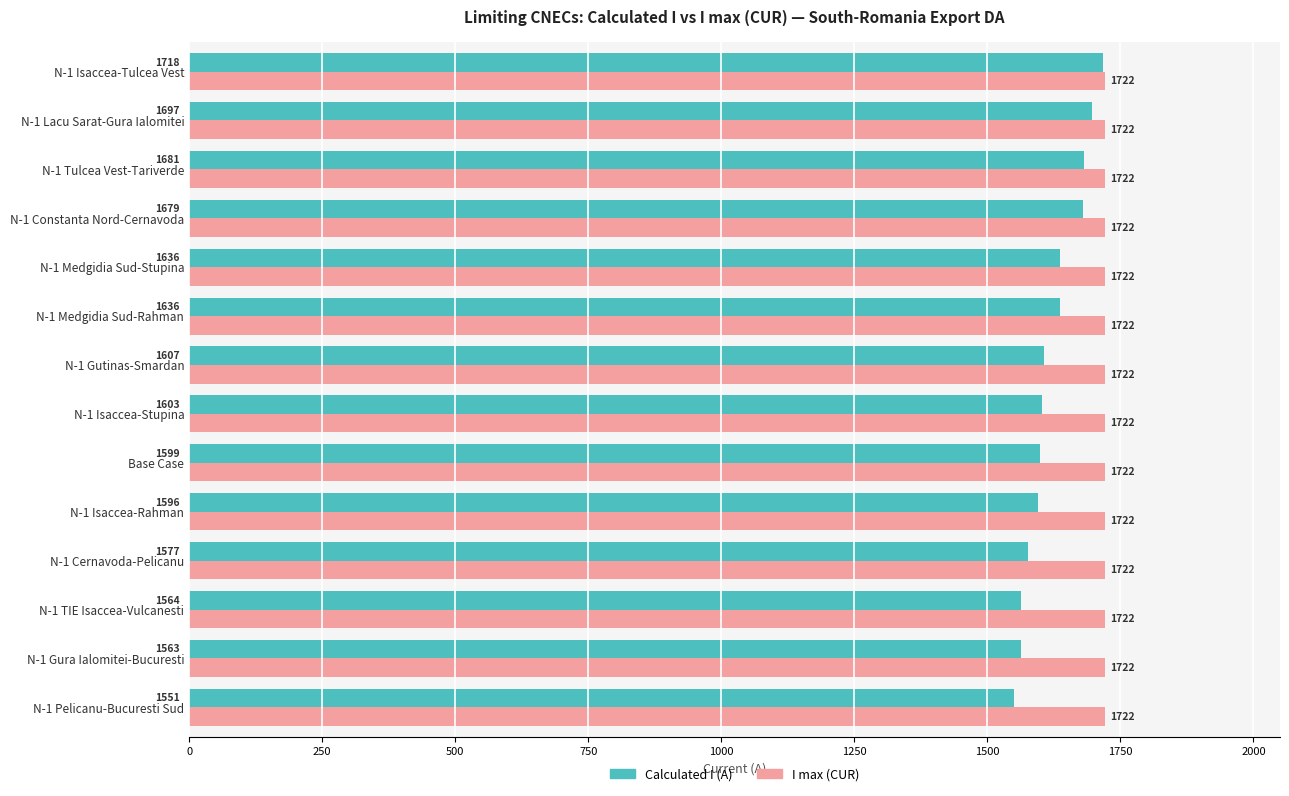

Read the I max (CUR) value at N-1 Isaccea-Stupina.

1722